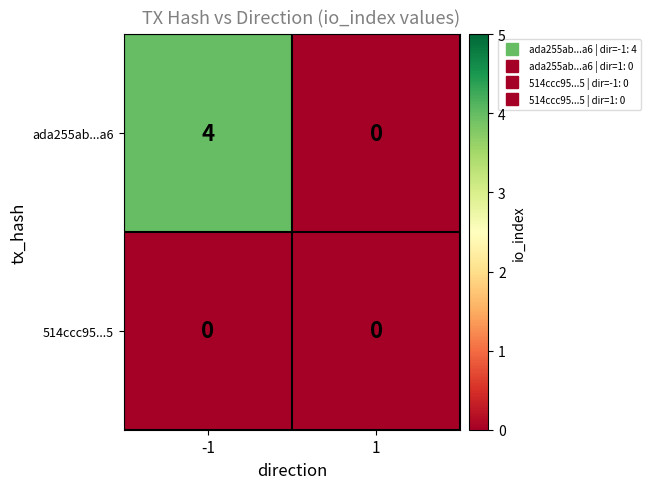

Which series changed the most between -1 and 1?

ada255ab...a6